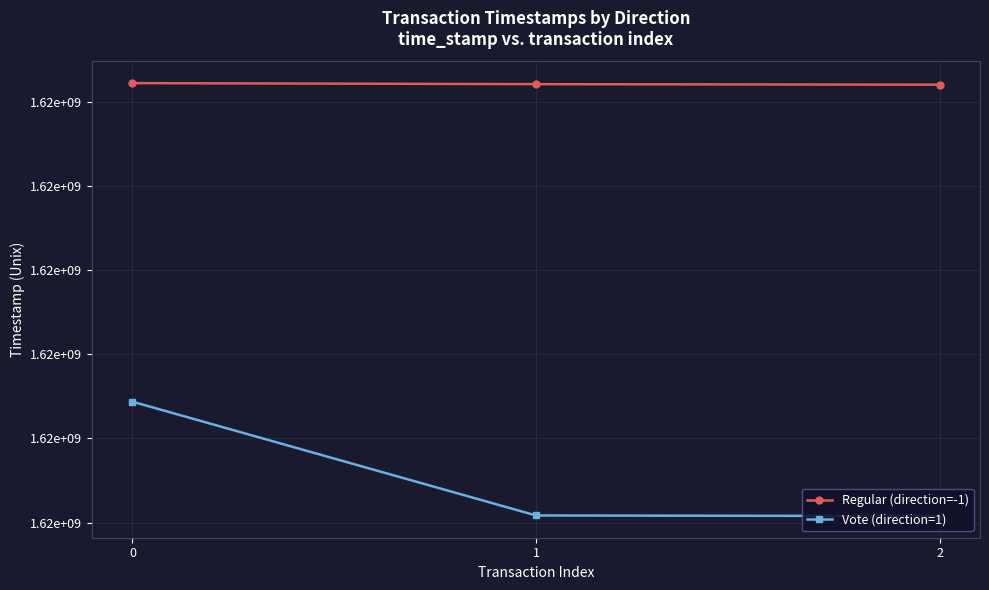

What is the spread (max minus min) of values at 1?

2561586